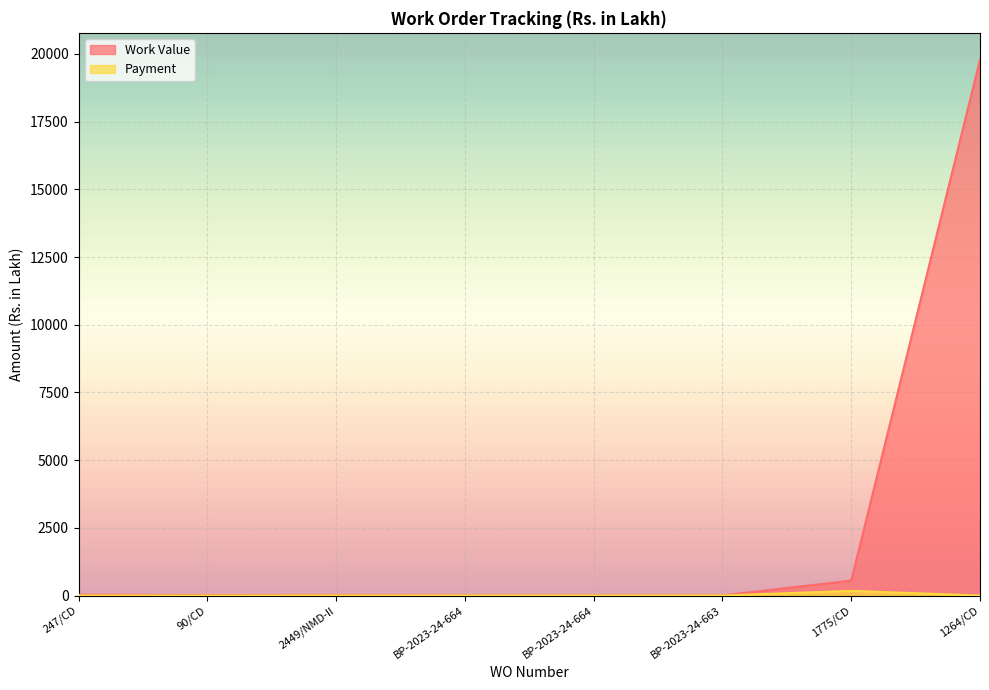

True or false: Payment and Work Value cross at least once.

False